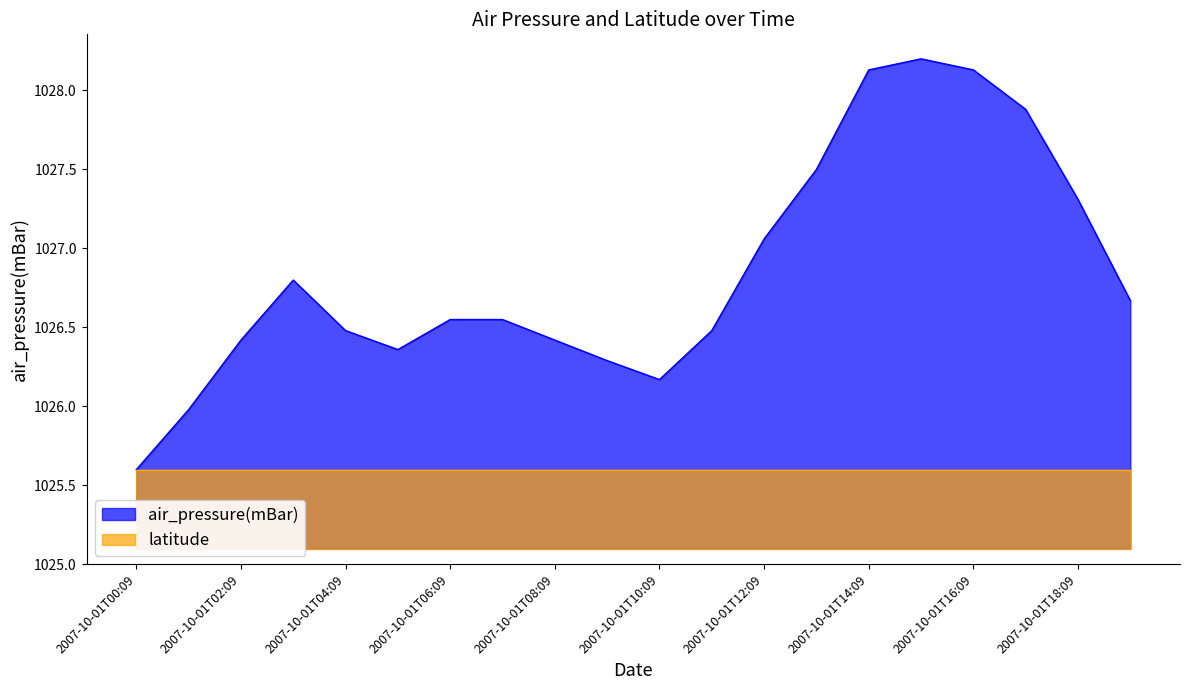

What is the value of the 1st point from the left?

1025.6